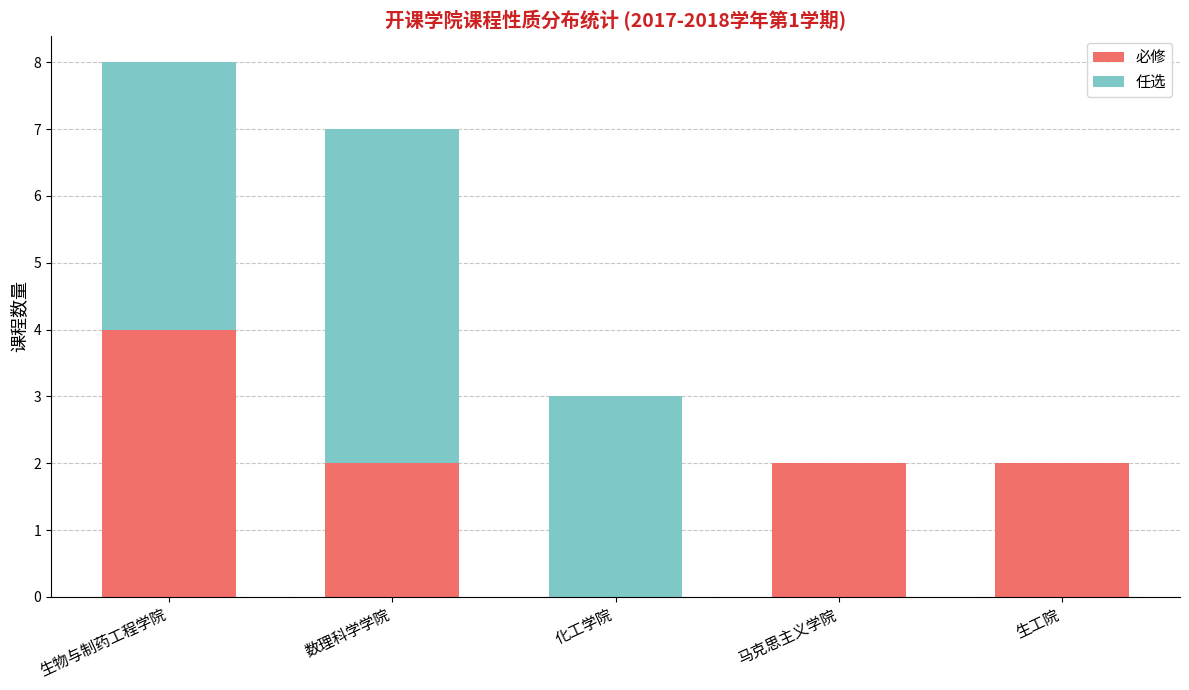

What is the total value across all series at 生物与制药工程学院?

8